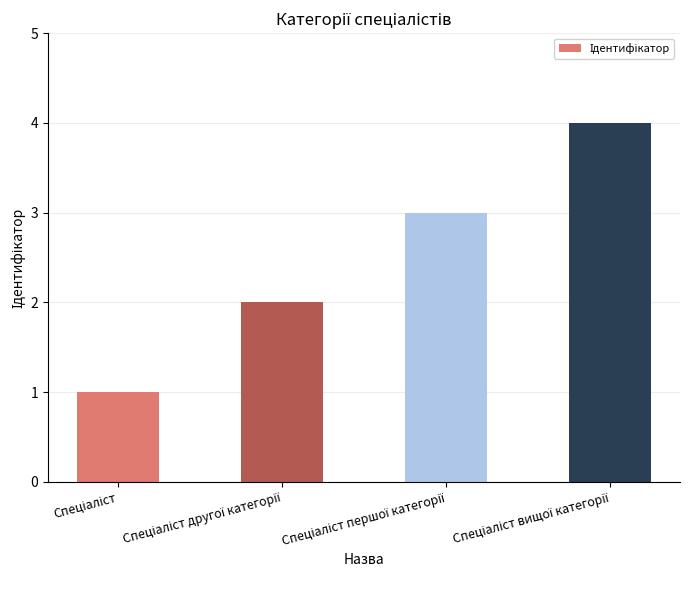

How many series are shown in this chart?

1